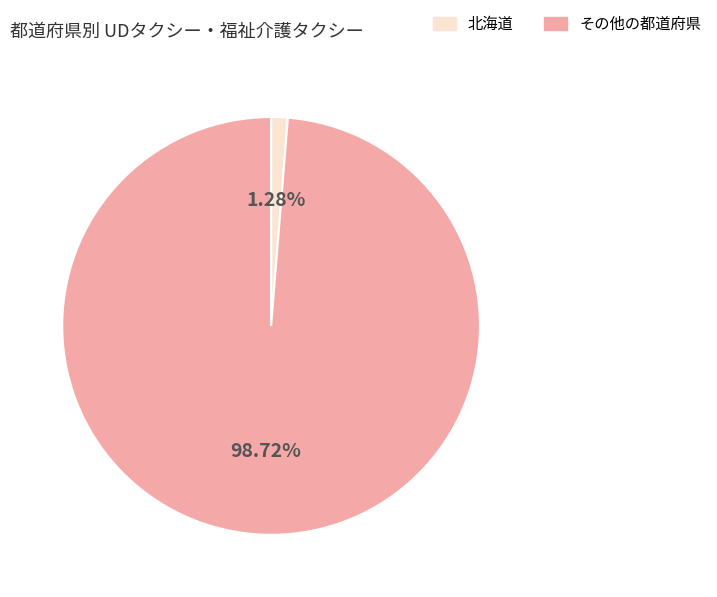

Which has a higher value, その他の都道府県 or 北海道?

その他の都道府県